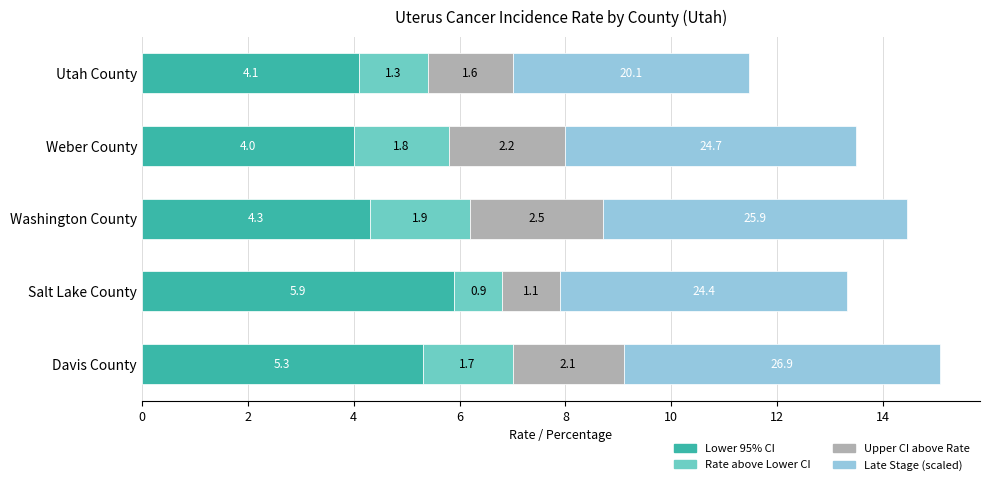

What is the approximate value of Lower 95% CI at Washington County?

4.3